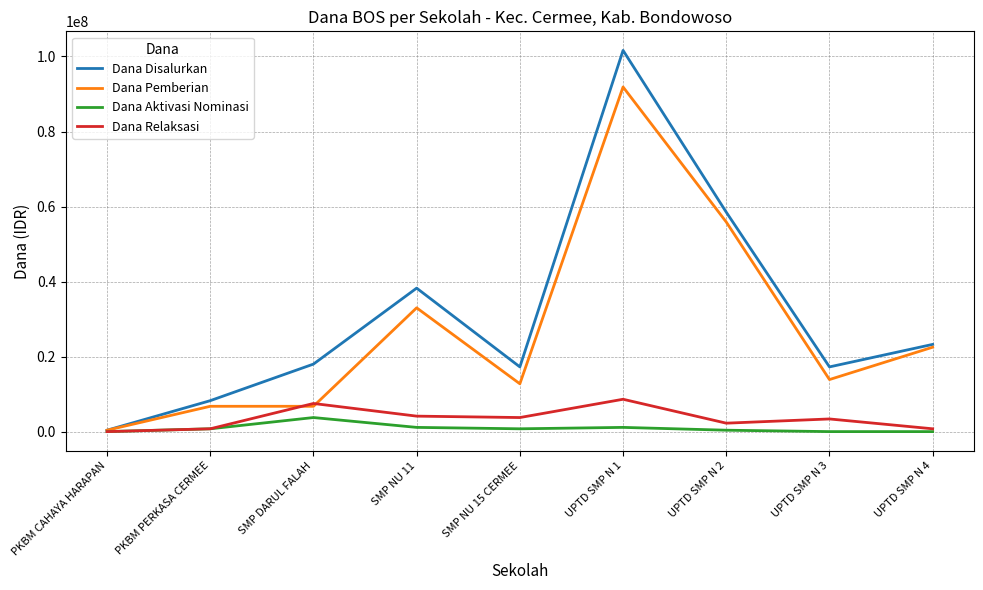

Rank the series at SMP NU 11 from highest to lowest value.

Dana Disalurkan, Dana Pemberian, Dana Relaksasi, Dana Aktivasi Nominasi